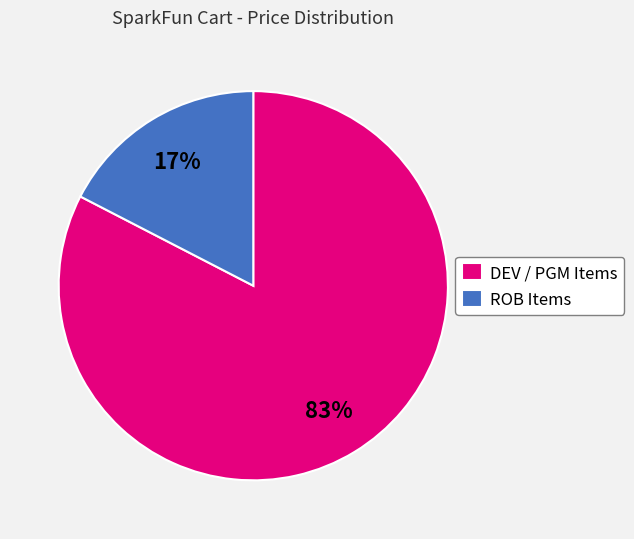

True or false: ROB Items accounts for 17% of the total.

True